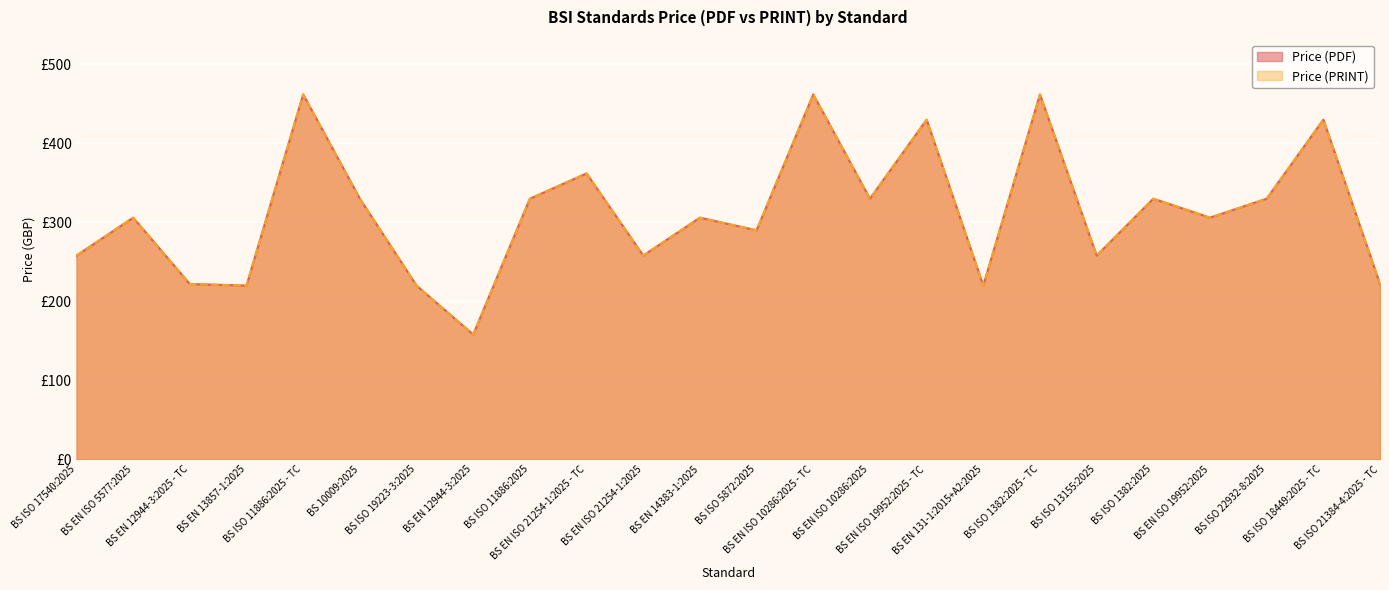

Which series changed the most between BS EN ISO 5577:2025 and BS EN ISO 10286:2025 - TC?

Price (PDF)